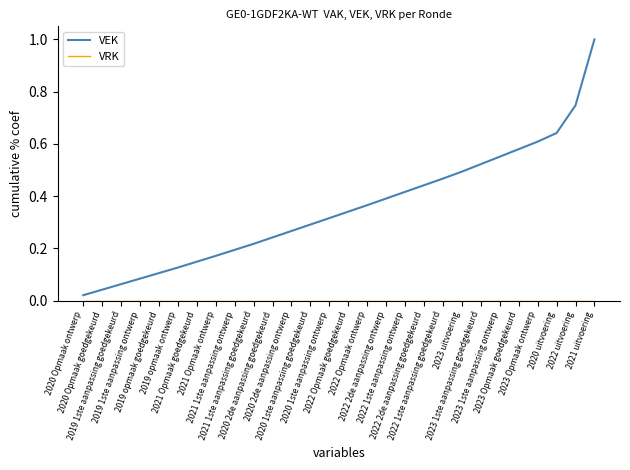

What is the maximum value shown in the chart?

1.0